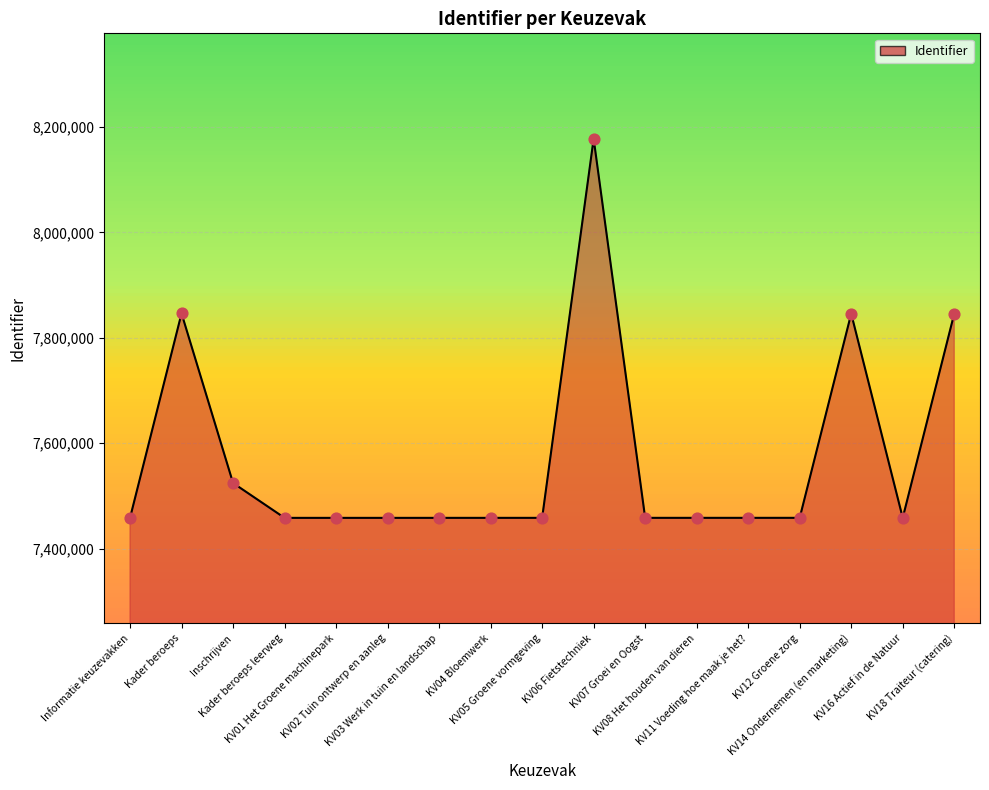

What is the ratio of the value at Kader beroeps to the value at KV18 Traiteur (catering)?

1.0